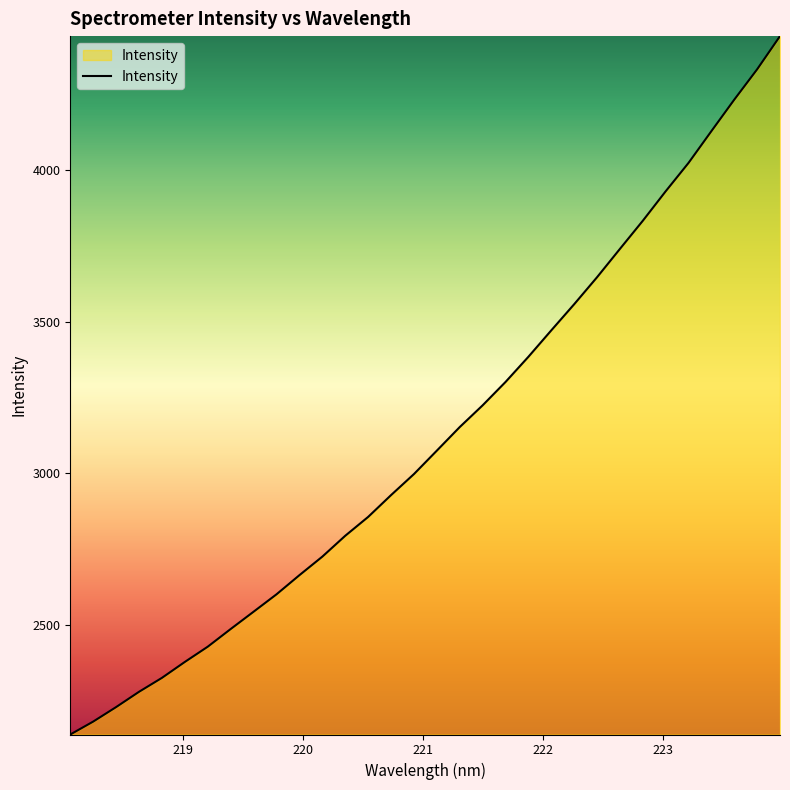

What is the difference between the maximum and minimum values?

2299.3